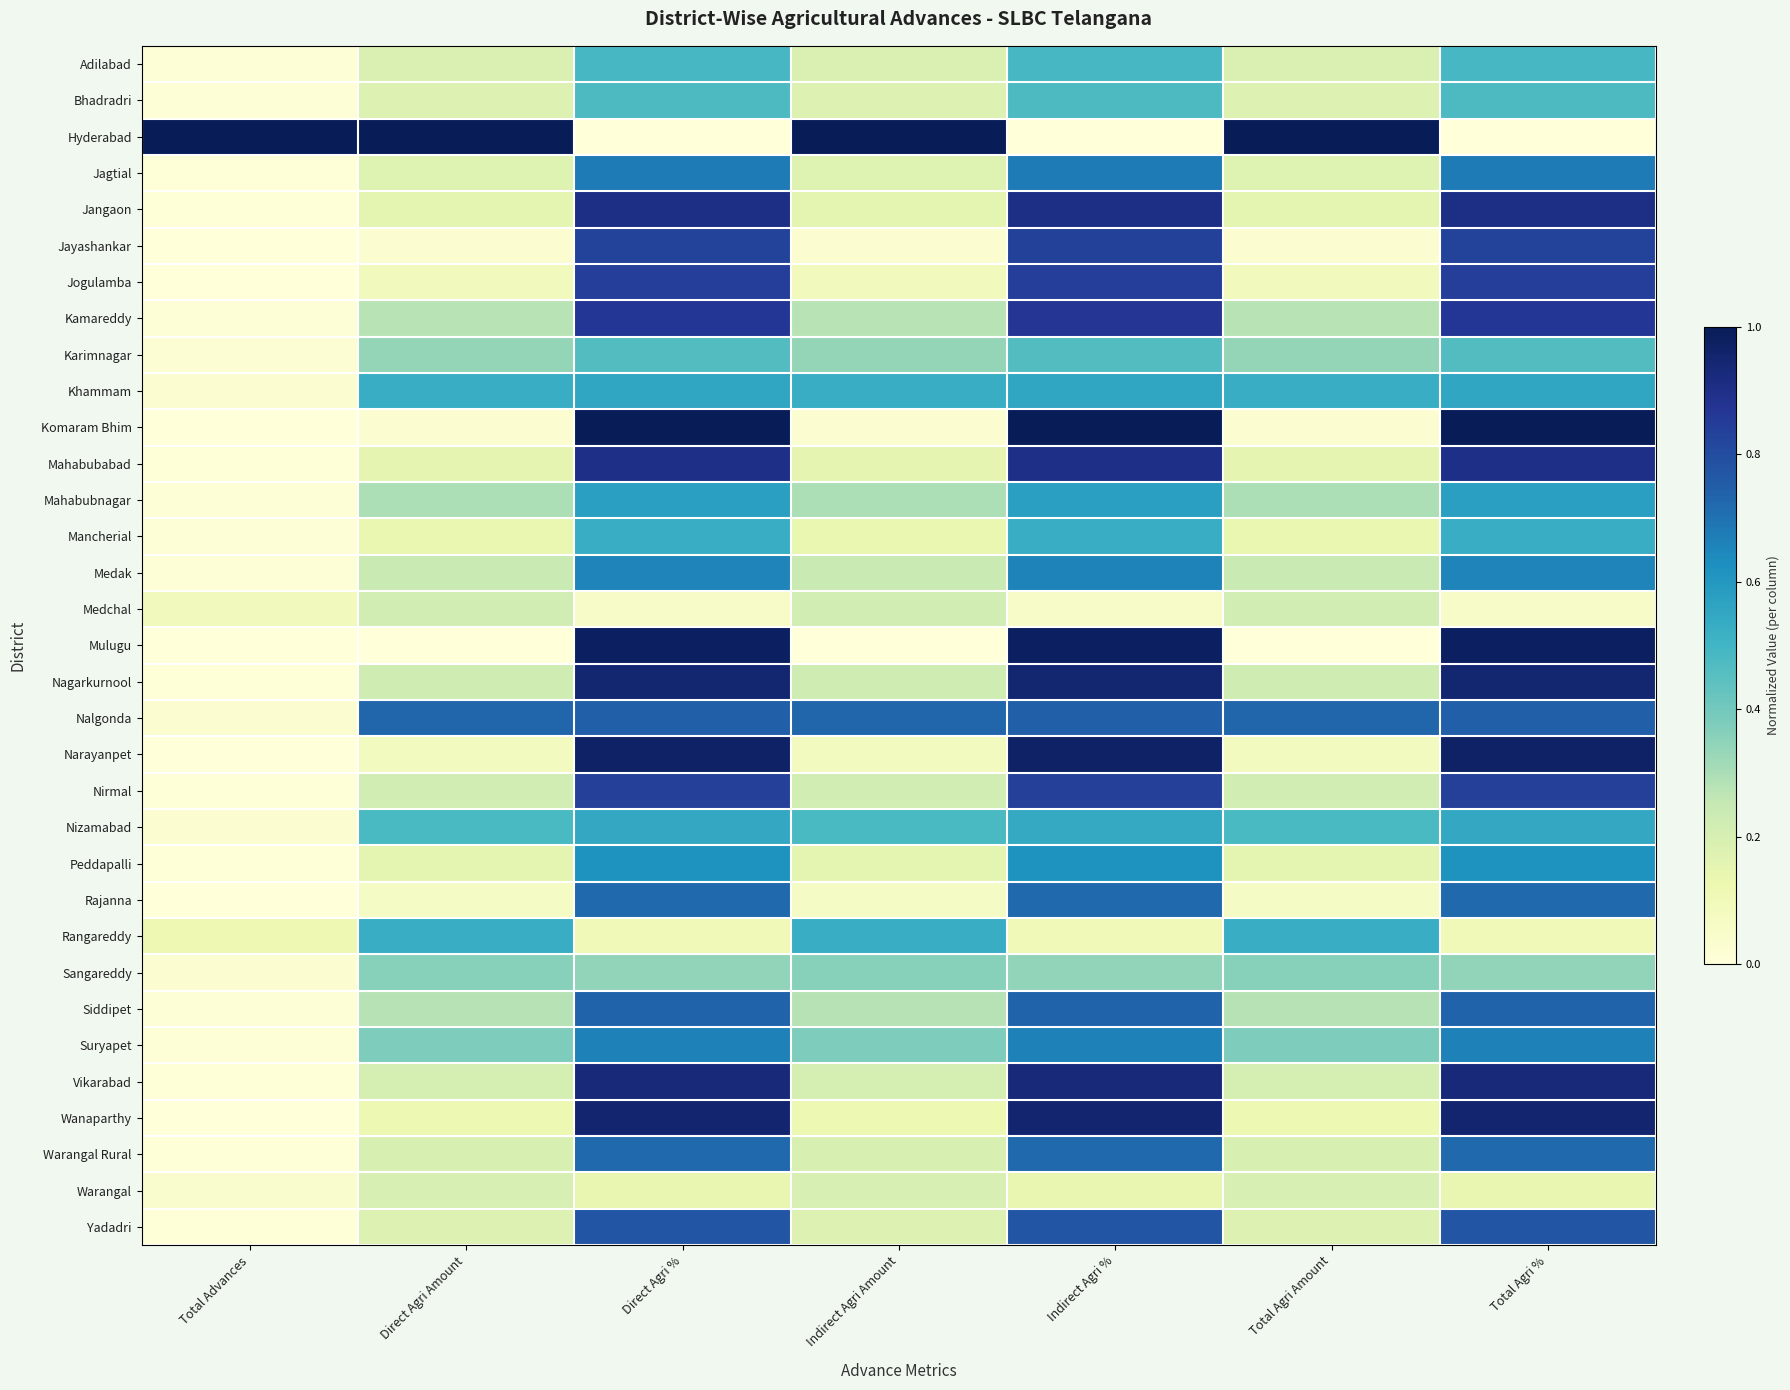

At how many categories does at least one series exceed 0?

7